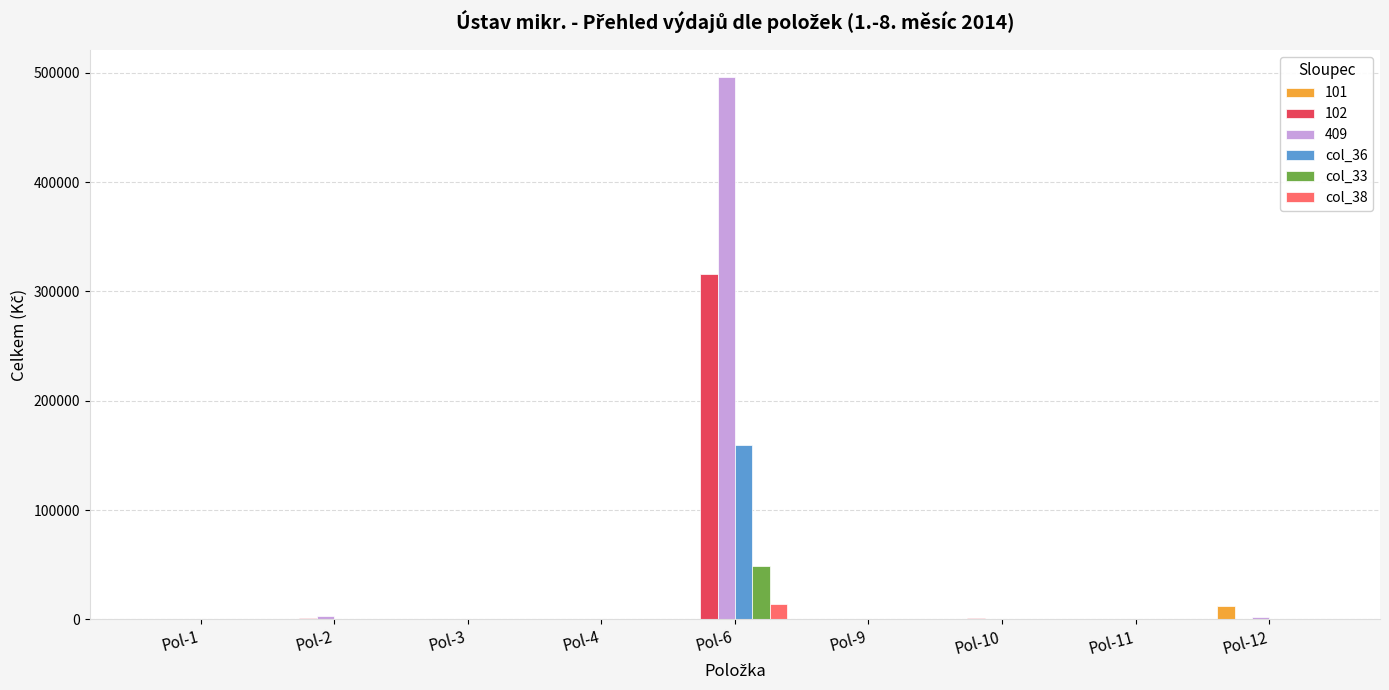

The value of 101 at Pol-1 is 0.0. True or false?

True